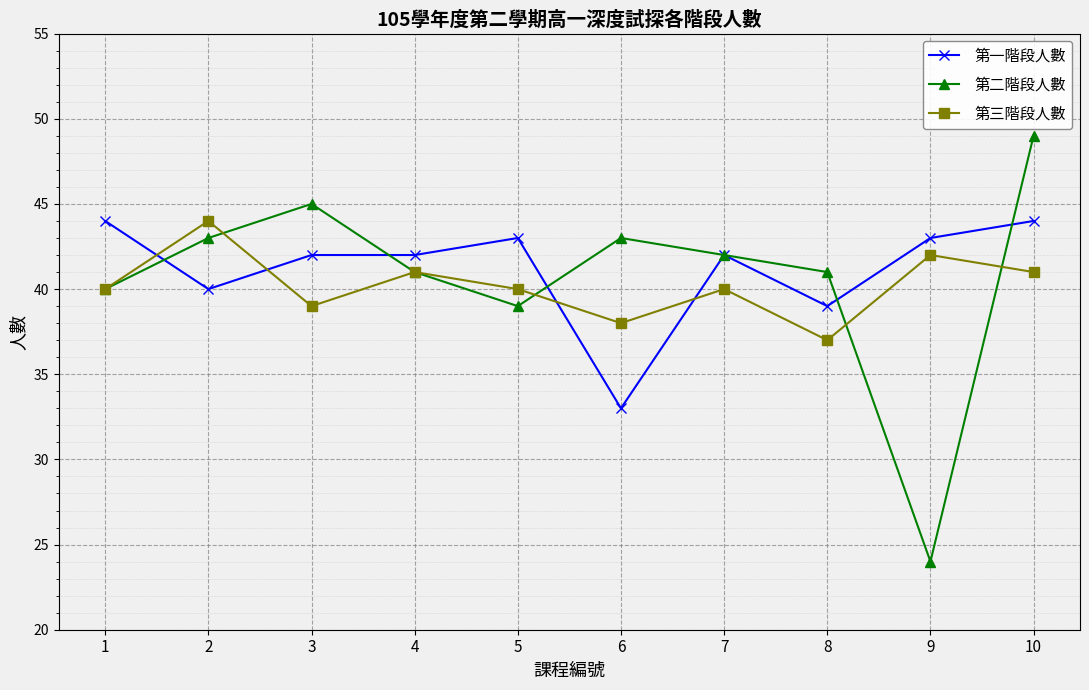

Rank the series by their average value, from lowest to highest.

第三階段人數, 第二階段人數, 第一階段人數